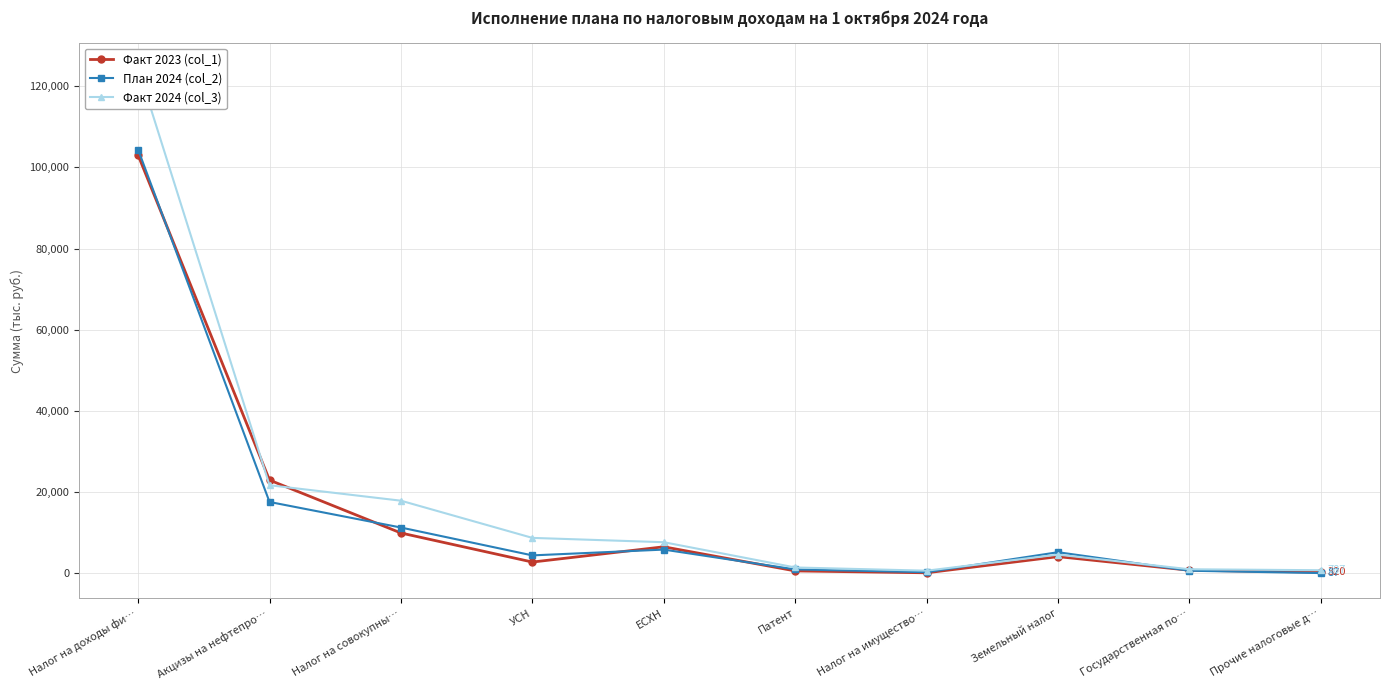

Reading left to right, transcribe all the data shown in this chart.

Факт 2023 (col_1): 102987.5	22978.6	9957.1	2800.6	6558.2	620.4	156.0	4139.1	787.0	320.2
План 2024 (col_2): 104363.0	17596.0	11303.0	4443.0	5870.0	990.0	302.0	5225.0	666.0	87.0
Факт 2024 (col_3): 124403.6	21717.8	17909.1	8752.2	7688.2	1468.7	674.4	4629.1	1025.3	786.6